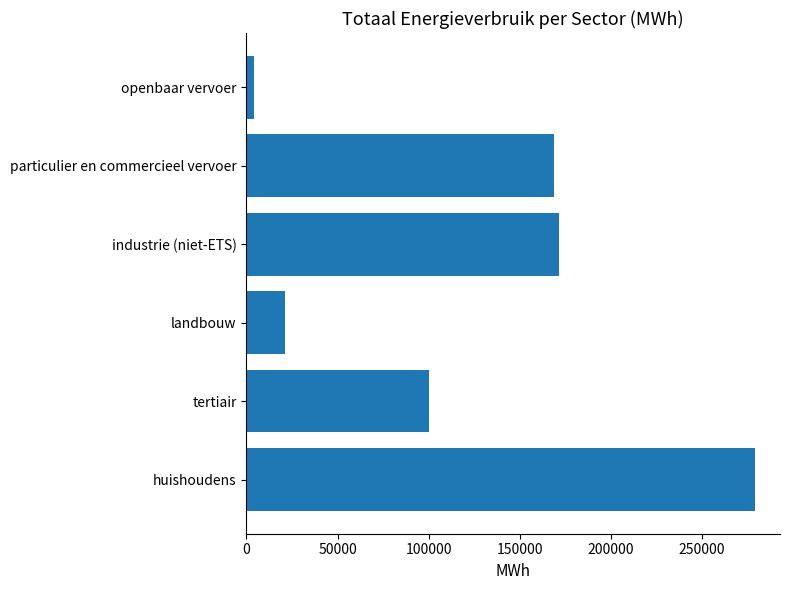

What is the difference between the maximum and second lowest values?

258041.2